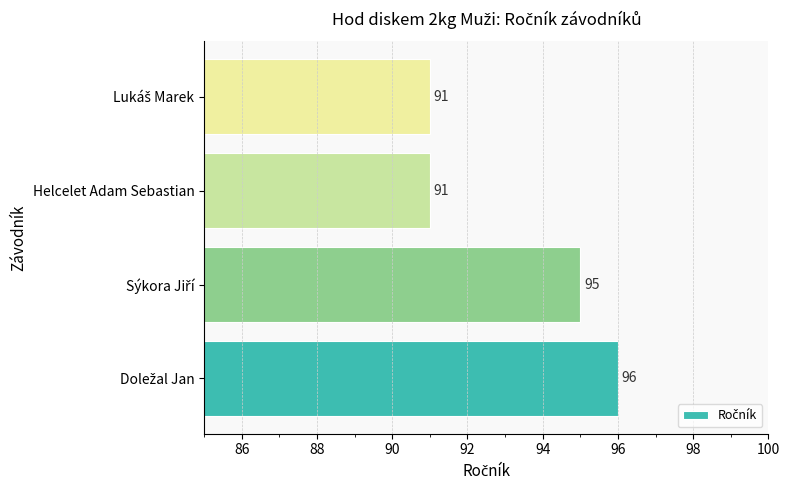

Reading bottom to top, extract all data points from this chart.

96	95	91	91